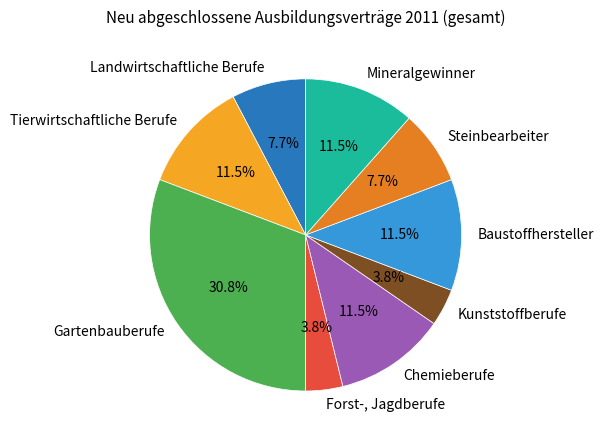

Between Landwirtschaftliche Berufe and Baustoffhersteller, which is larger?

Baustoffhersteller